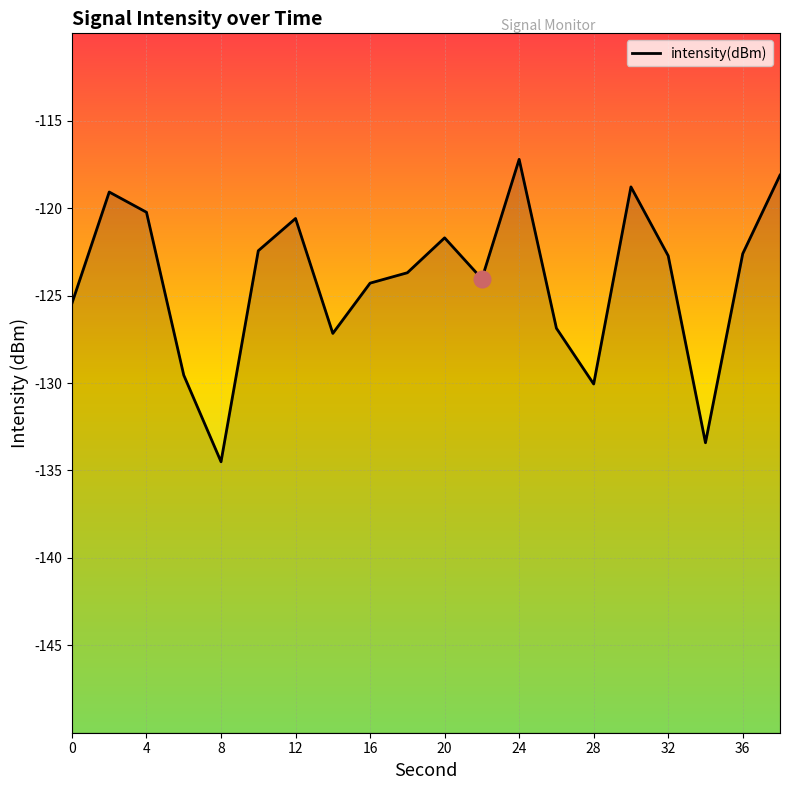

What is the minimum value shown in the chart?

-134.5